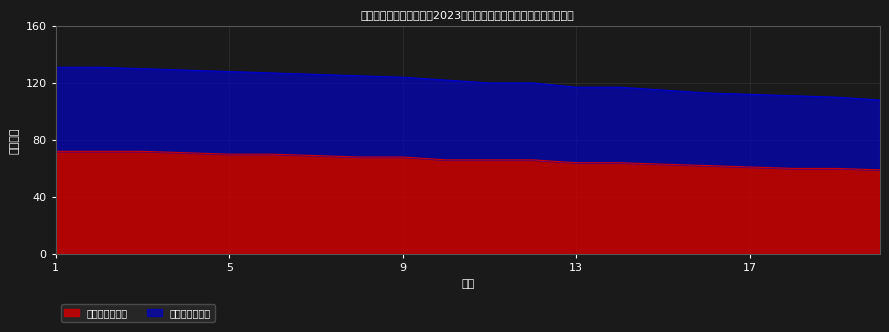

Does the chart display data point markers on the line(s)?

No